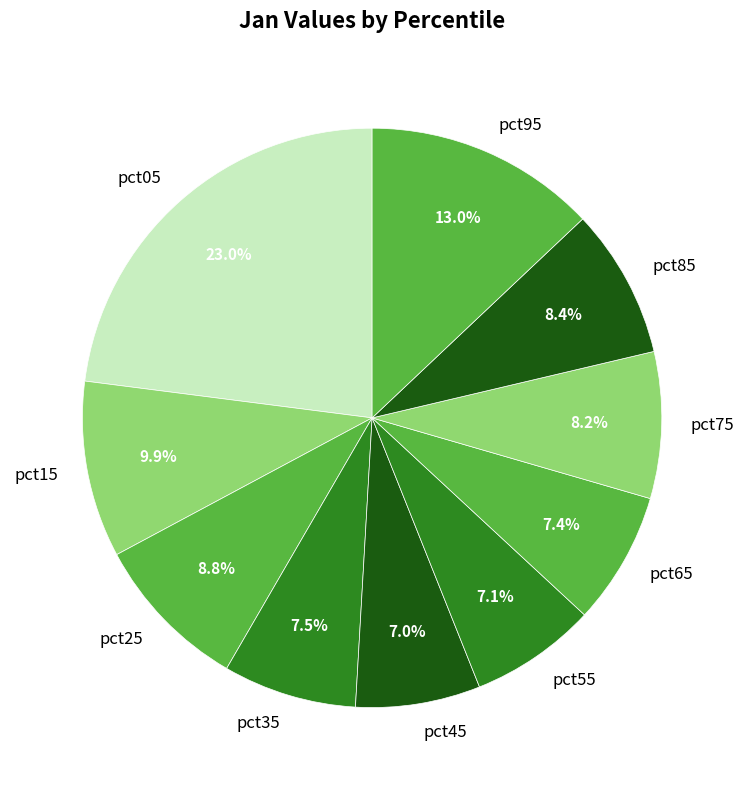

Does pct75 represent more than half of the total?

No